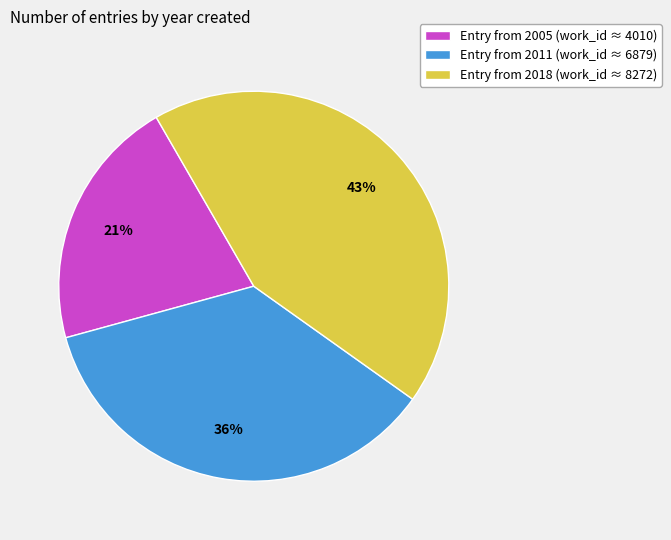

To the nearest percent, what portion does Entry from 2011 (work_id ≈ 6879) represent?

36%